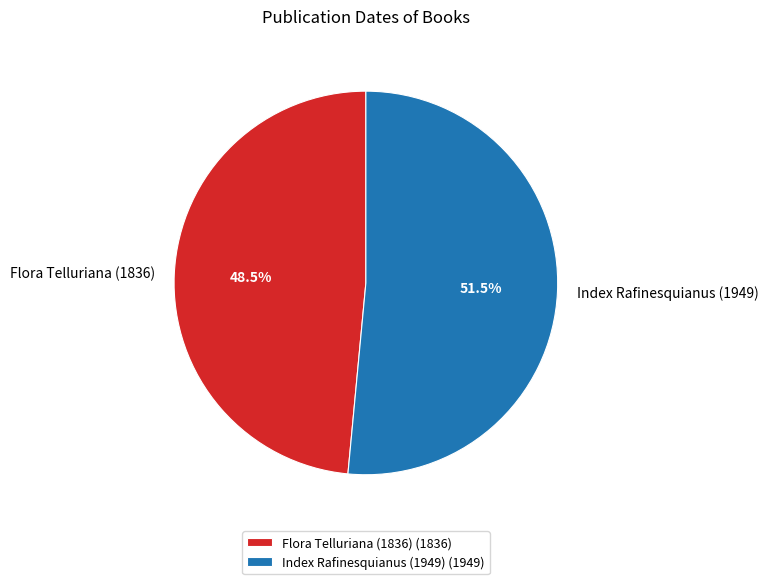

Does any single category account for the majority?

Yes